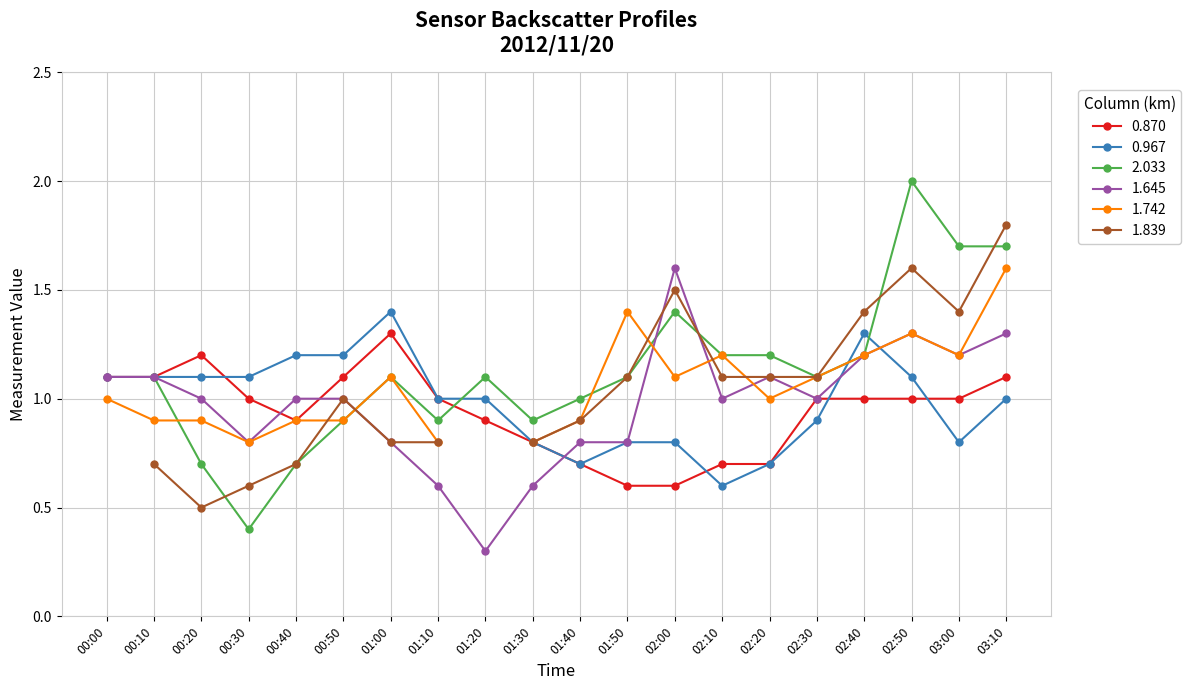

The value of 0.967 at 00:40 is 0.5. True or false?

False